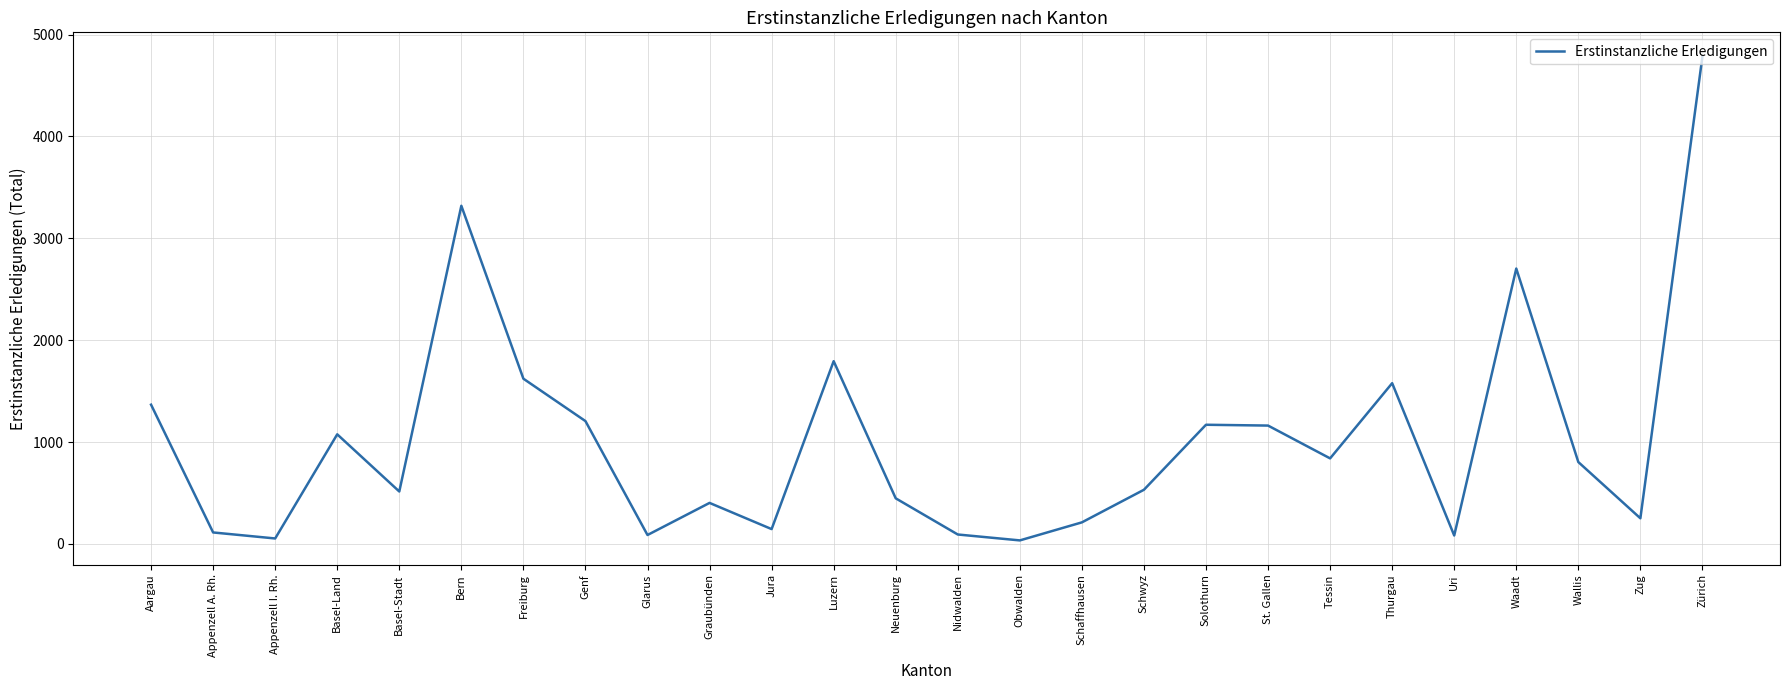

The value at Freiburg is 2115. True or false?

False